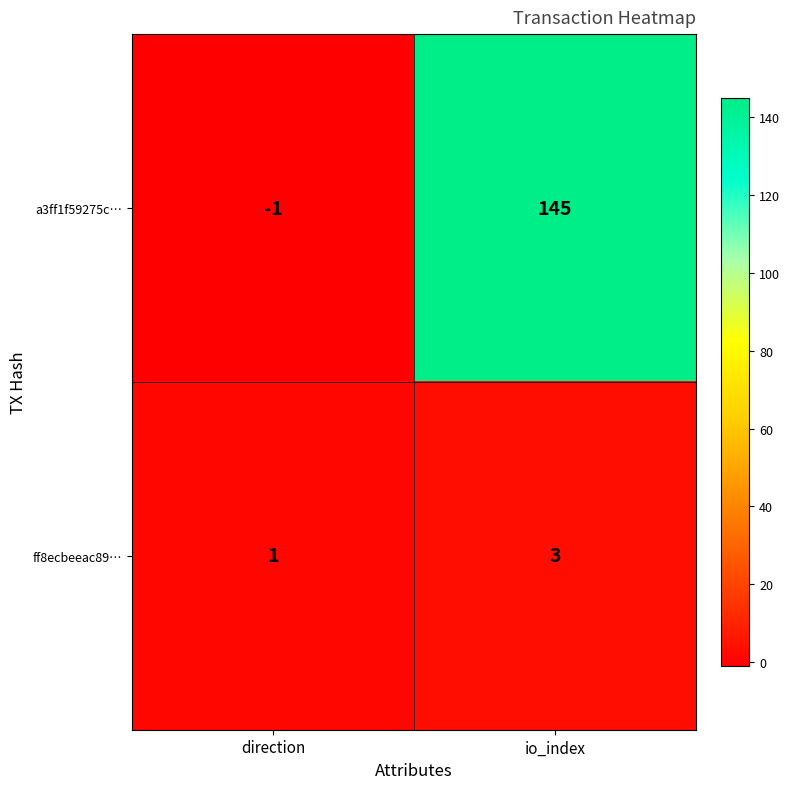

Which series changed the most between direction and io_index?

a3ff1f59275c…